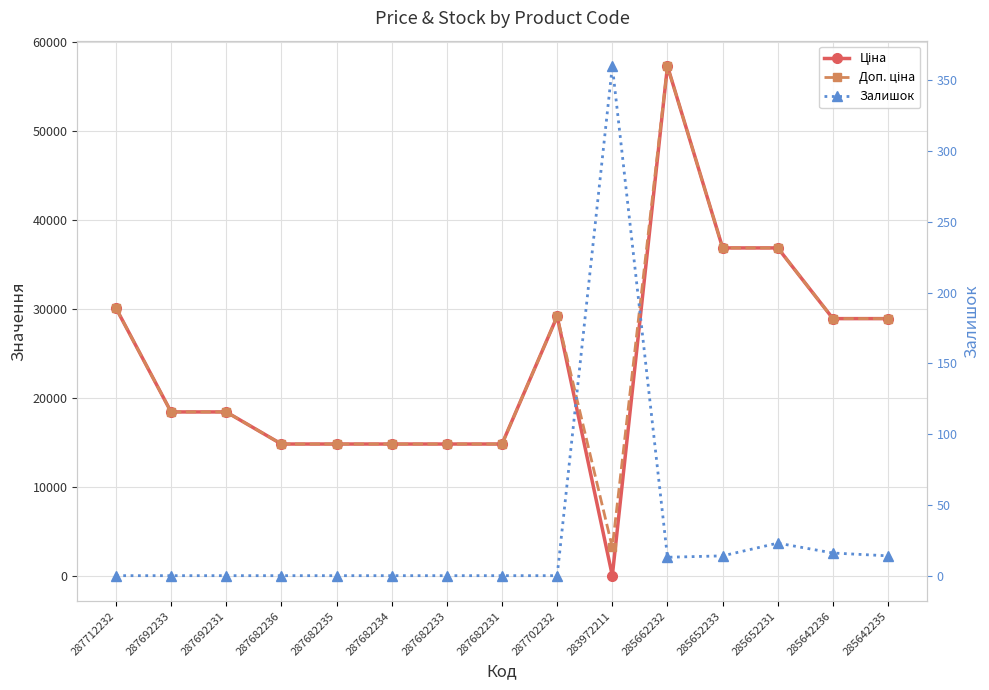

At which category does Залишок reach its first local valley?

285662232